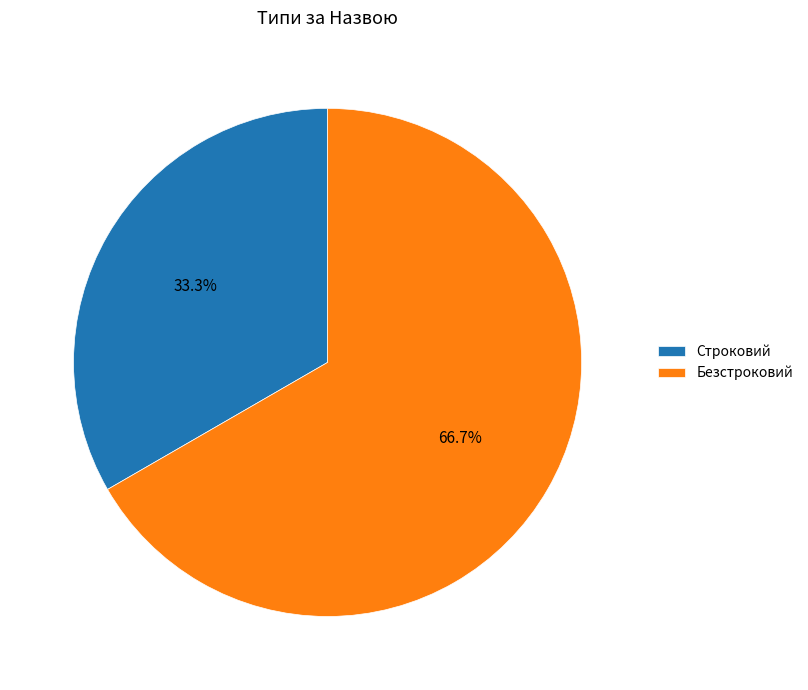

Rank the categories by value from lowest to highest.

Строковий, Безстроковий